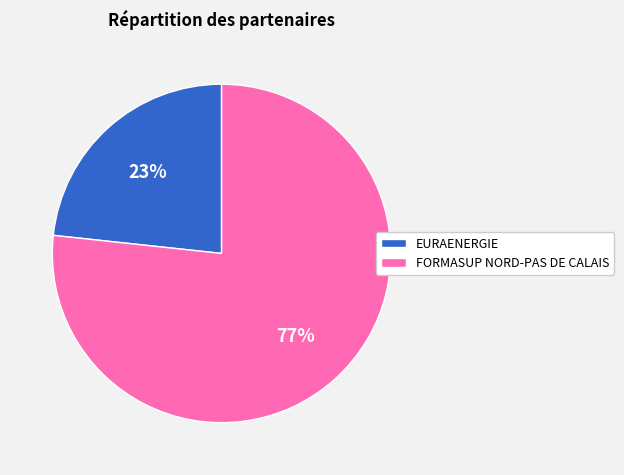

What is the ratio of the value at FORMASUP NORD-PAS DE CALAIS to the value at EURAENERGIE?

3.3